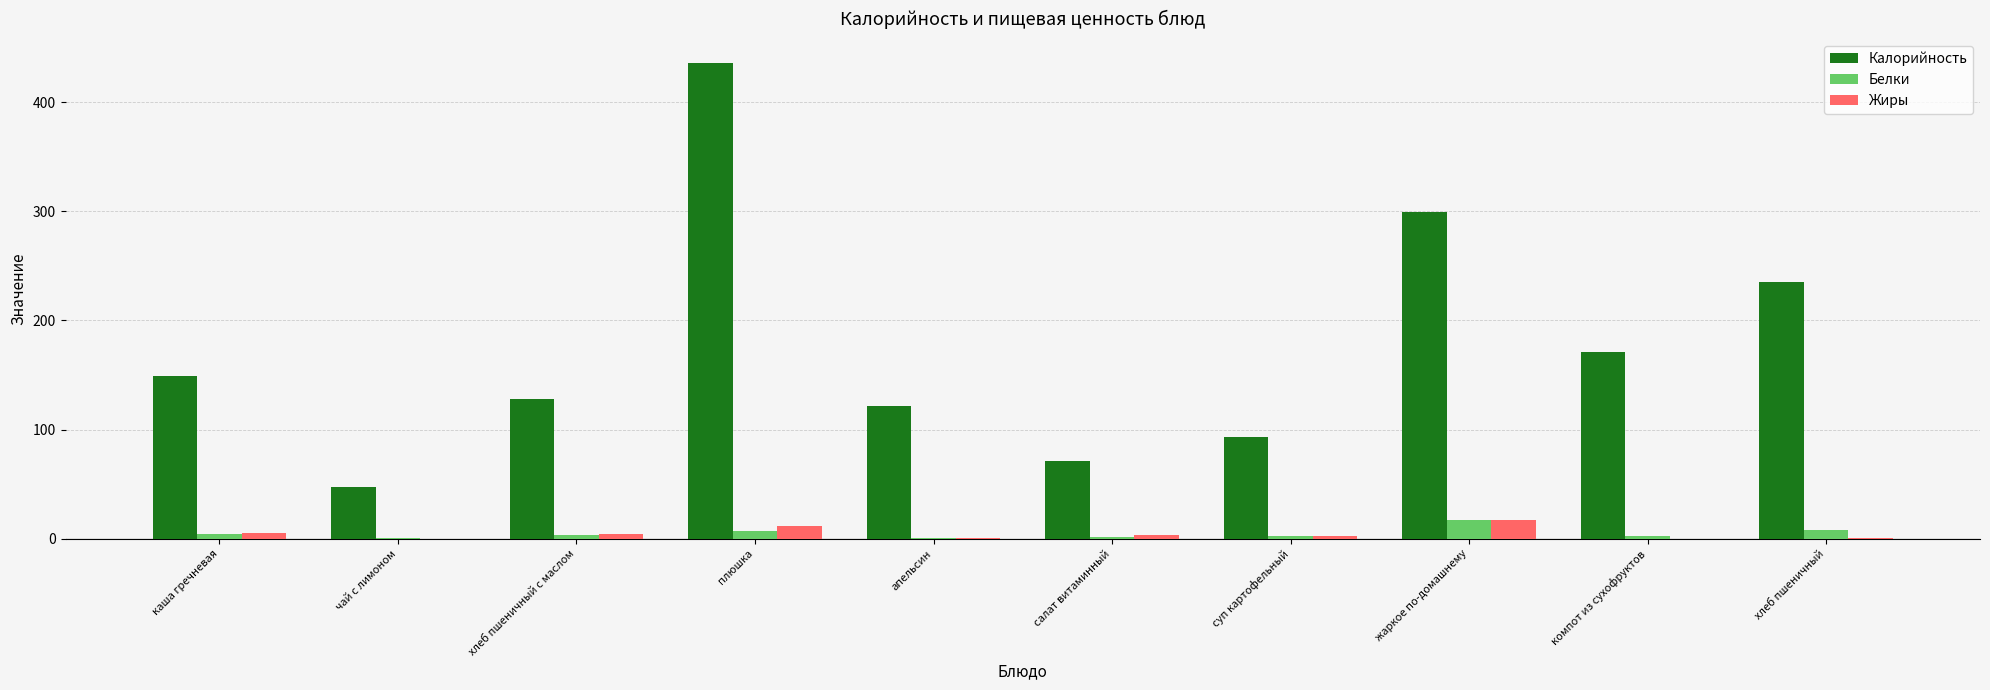

Which series has the widest spread of values?

Калорийность